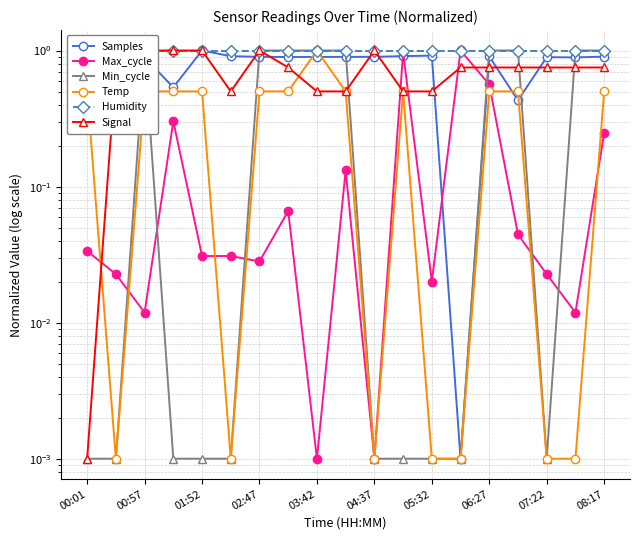

What is the average value of the Temp series?

0.3